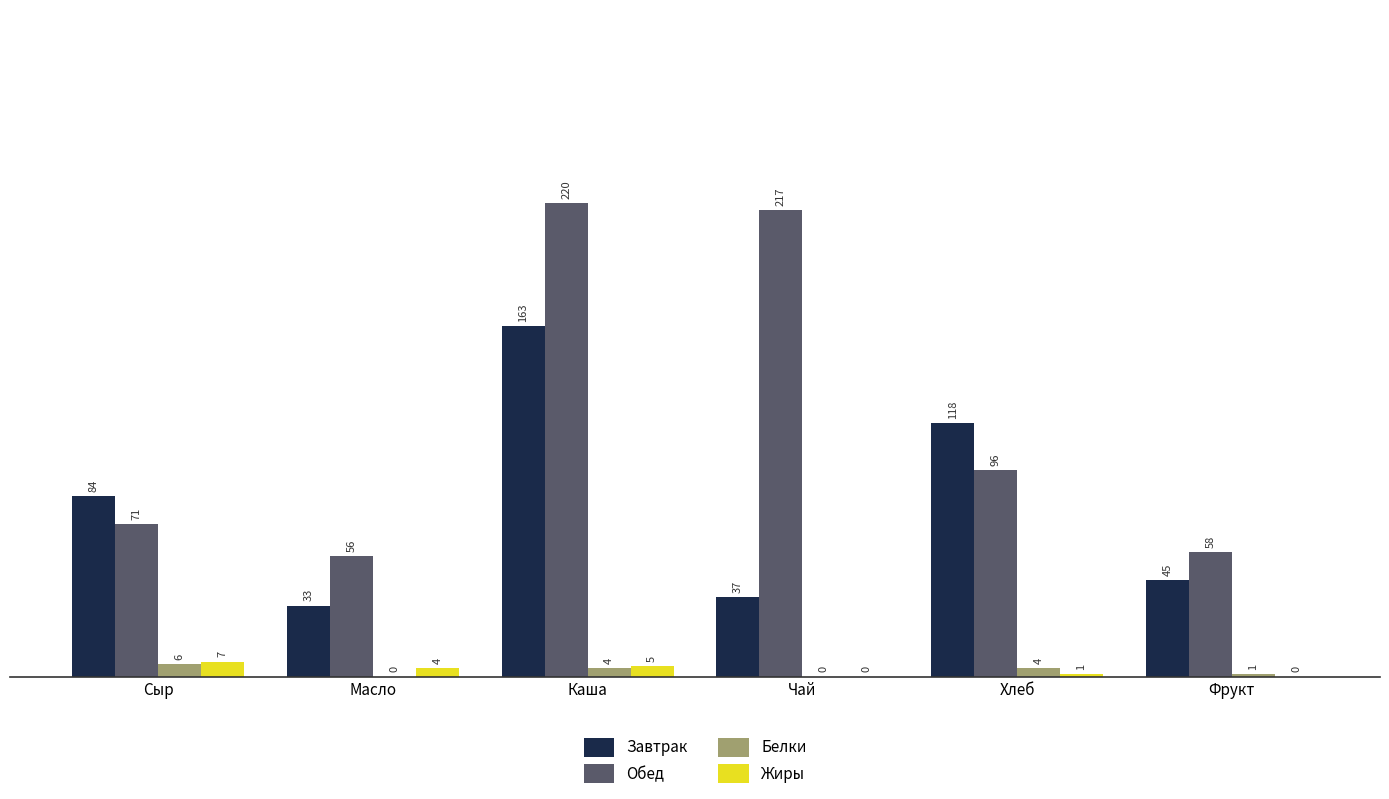

What is the total value across all series at Сыр?

168